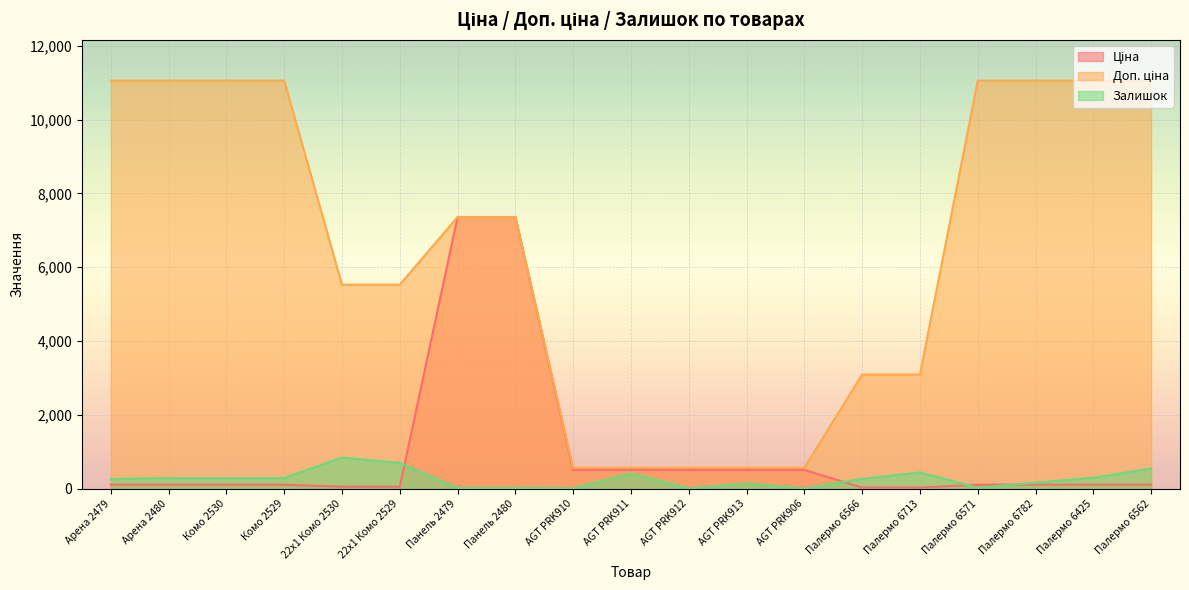

What is the value of the Доп. ціна point at the 12th from the left?

566.0